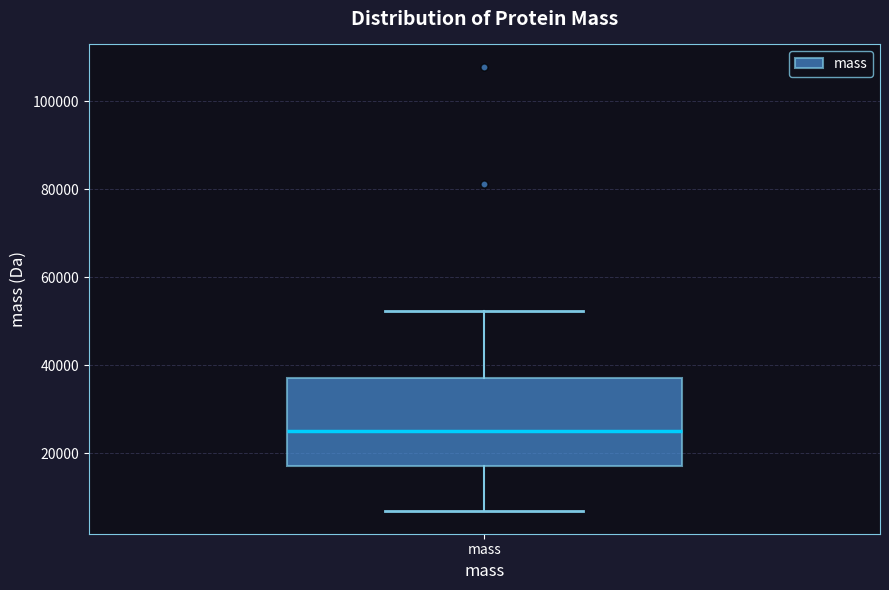

Read this box plot against the y-axis: the position of the median line, the range covered by the box, and the ends of both whiskers. The values are not printed on the chart, so give them approximately, as read against the axis.

median 26000, box 18000 to 38000, whiskers 6000 to 52000